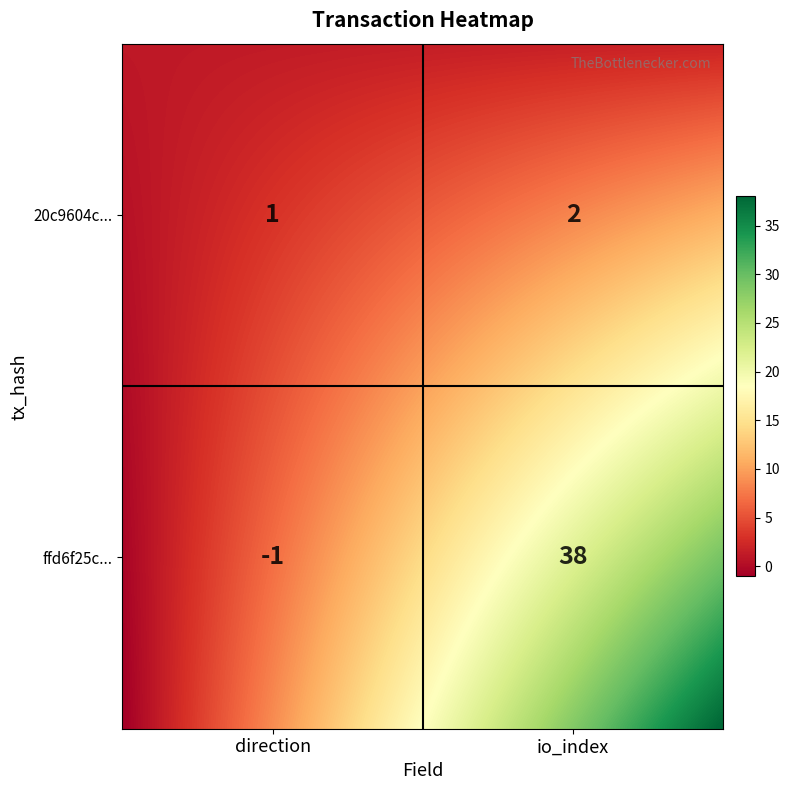

Is the value of ffd6f25cc4365fafa9b76d888710f686987438d at 1 greater than the value of 20c9604cd185e2419b1eaaafc18f03fab17a9fa at 0?

Yes